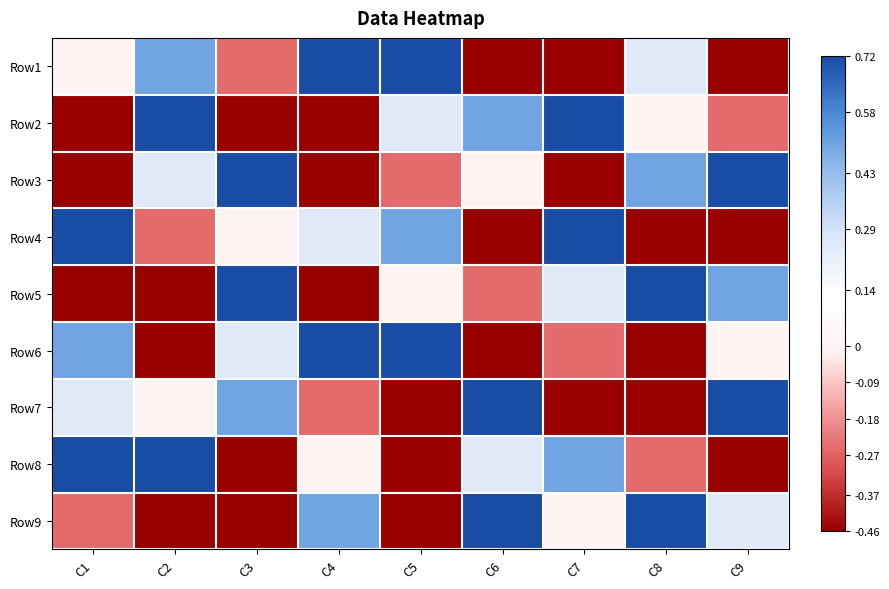

At C9, list the series in order from smallest to largest.

Row8, Row1, Row4, Row2, Row6, Row9, Row5, Row3, Row7